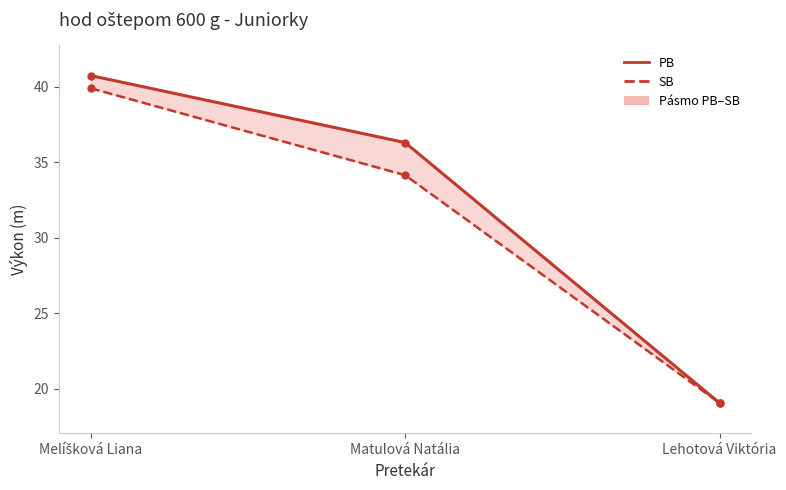

The value of PB at Matulová Natália is 8.1. True or false?

False